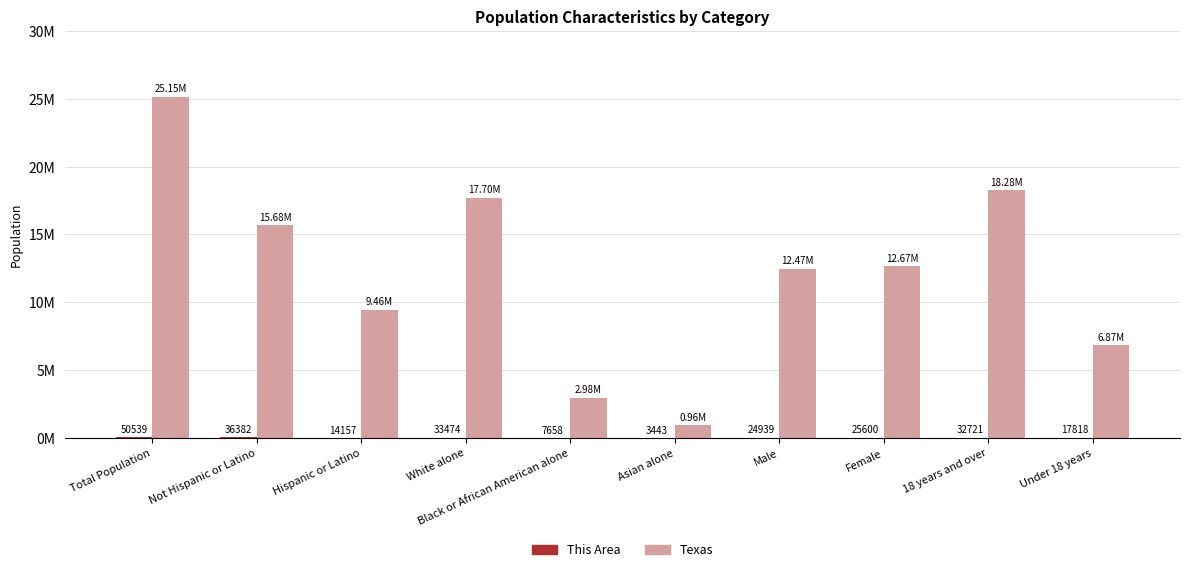

Rank the series by their maximum value, from lowest to highest.

This Area, Texas